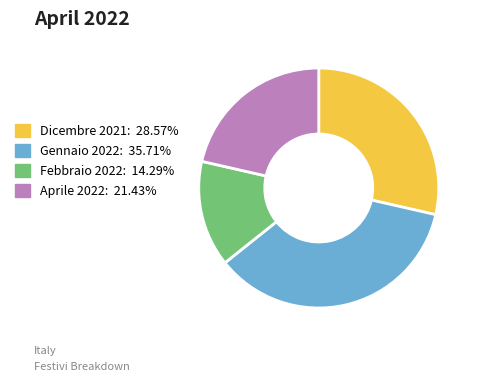

How many slices are in this pie chart?

4